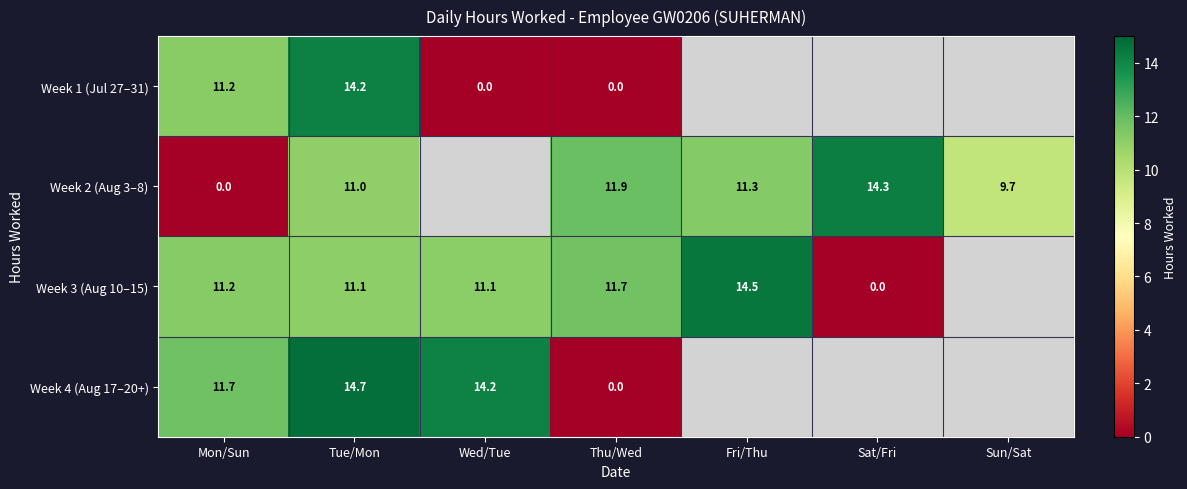

Is the value of Week 1 (Jul 27–31) at Thu/Wed greater than the value of Week 2 (Aug 3–8) at Tue/Mon?

No